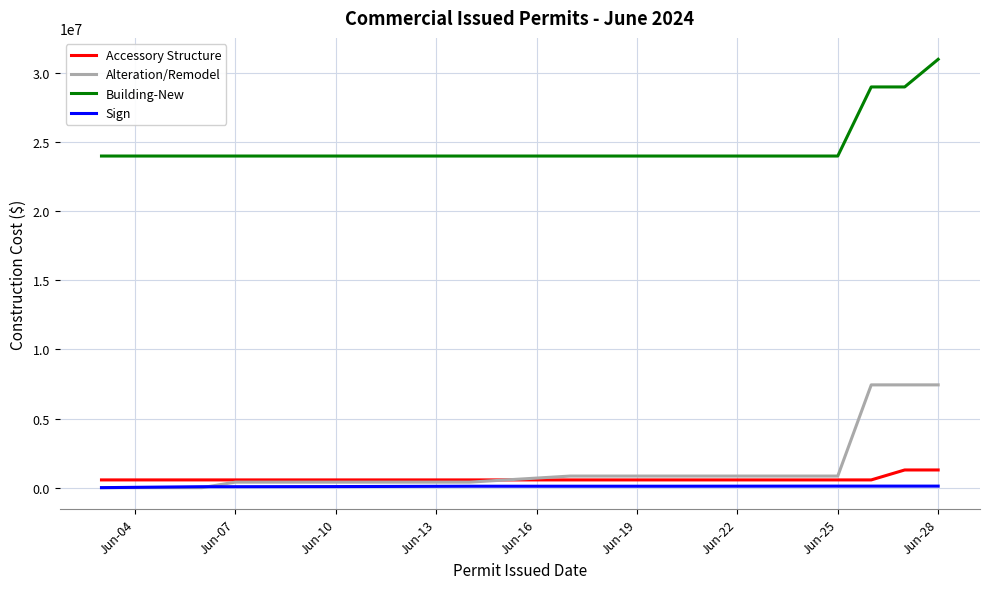

Which series has the largest total across all categories?

Building-New